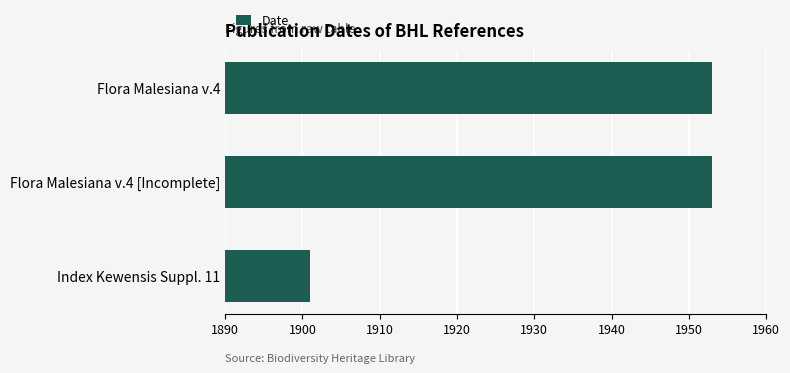

Is it true that the value at Flora Malesiana v.4 [Incomplete] is 1953?

True